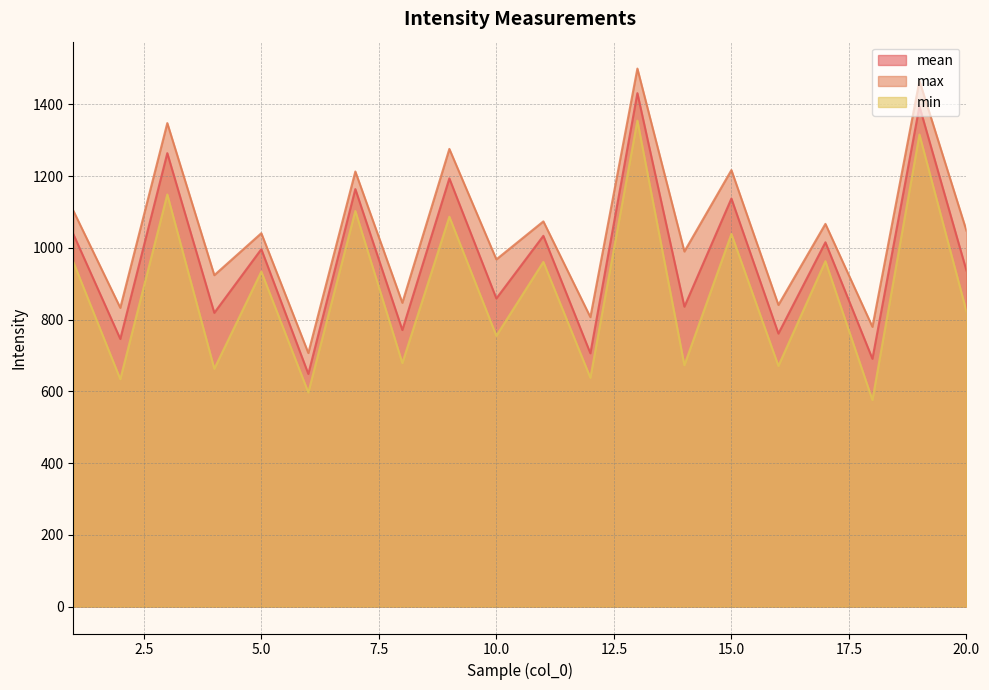

How many data points in mean are above 996?

10